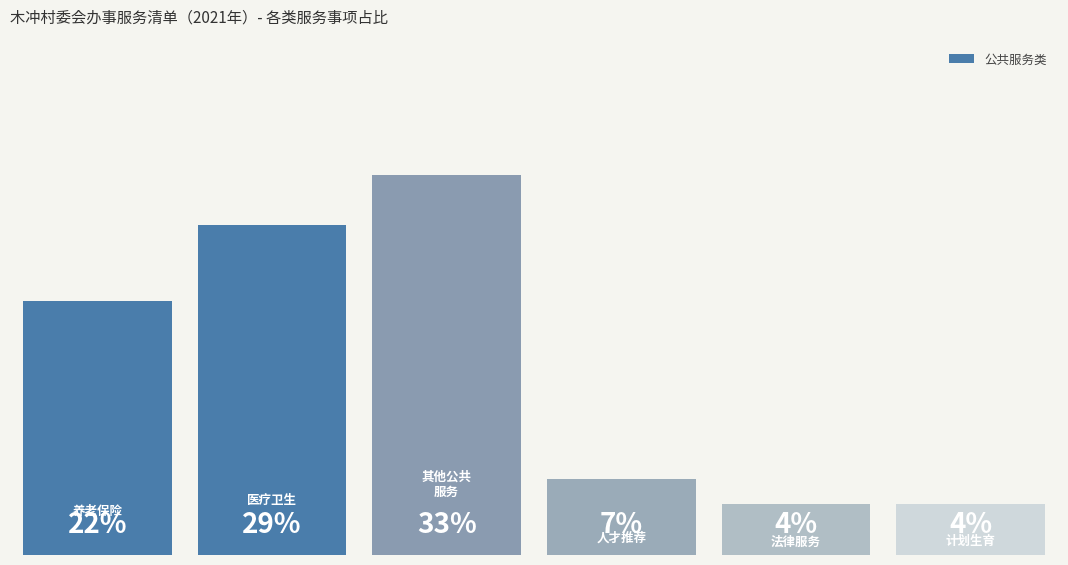

Are the bars grouped side by side (vs. stacked)?

Yes